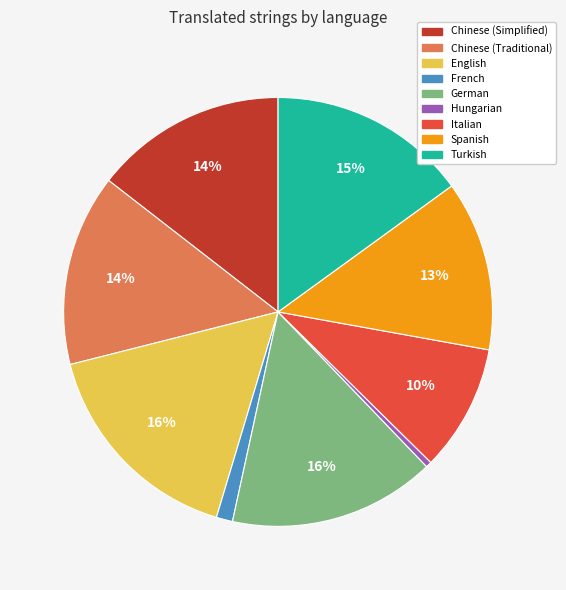

Is there any slice that represents more than half of the pie?

No